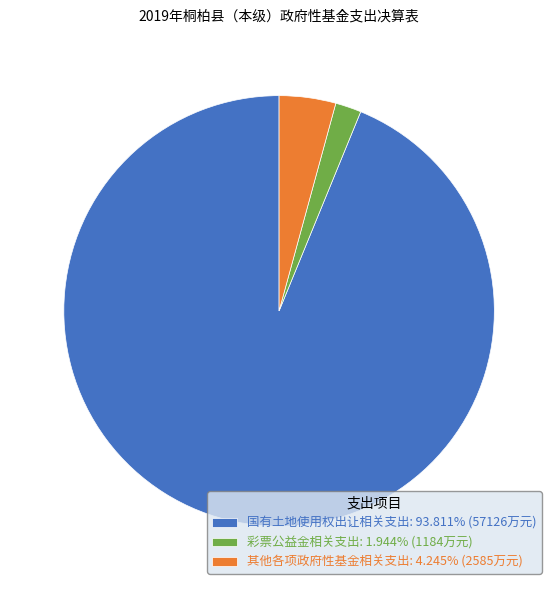

Is there a majority slice in this chart?

Yes